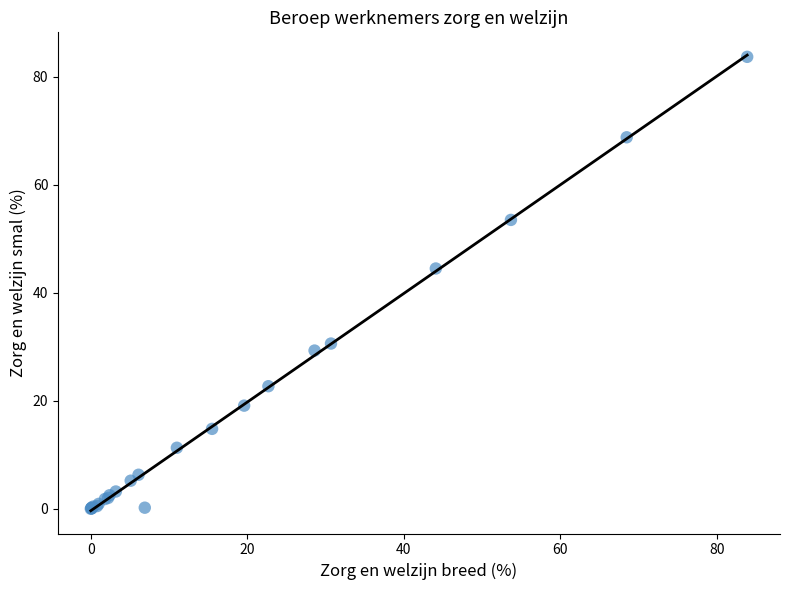

What Y value in the scatter plot is closest to 41?

44.5